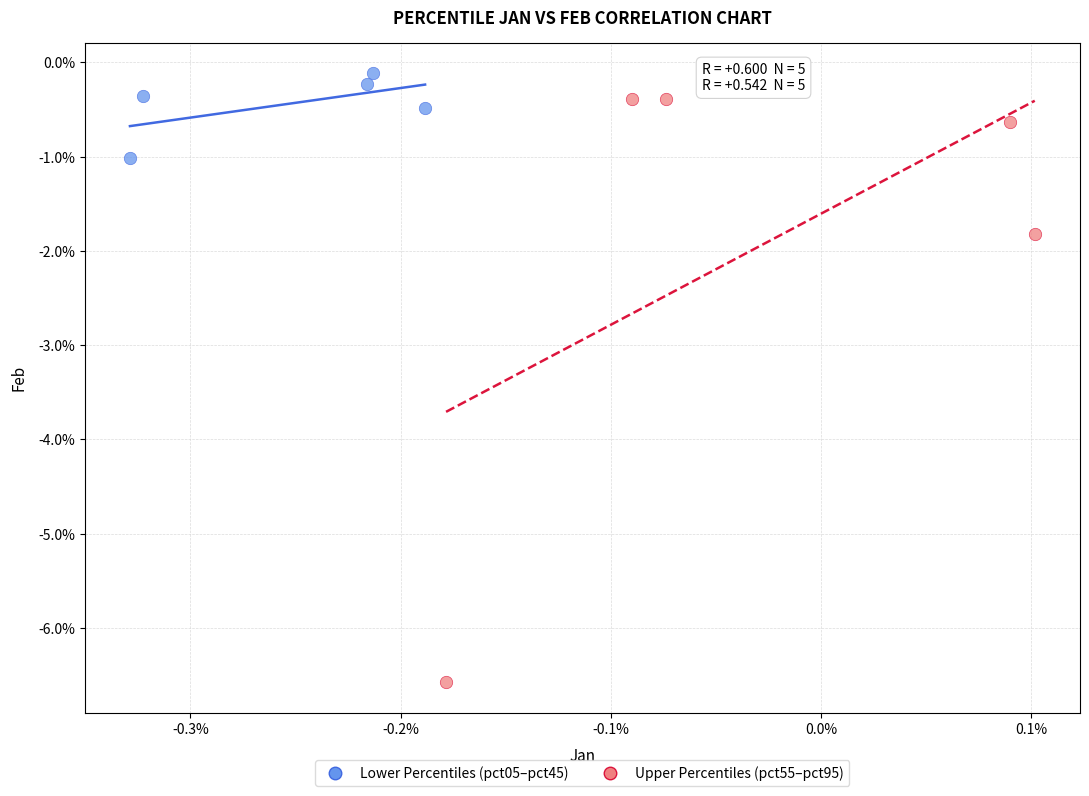

Which series contains the lowest Y value?

Upper Percentiles (pct55–pct95)